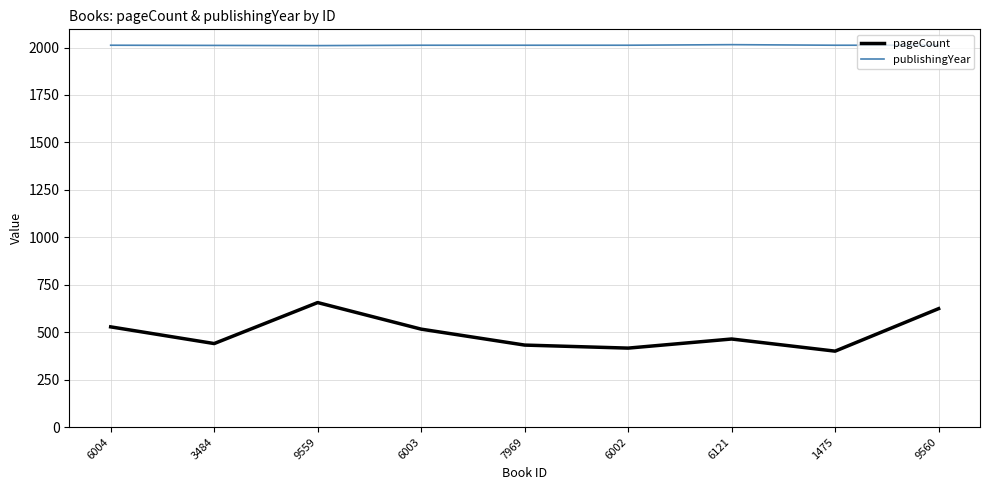

What are all the series names shown in the legend?

pageCount, publishingYear